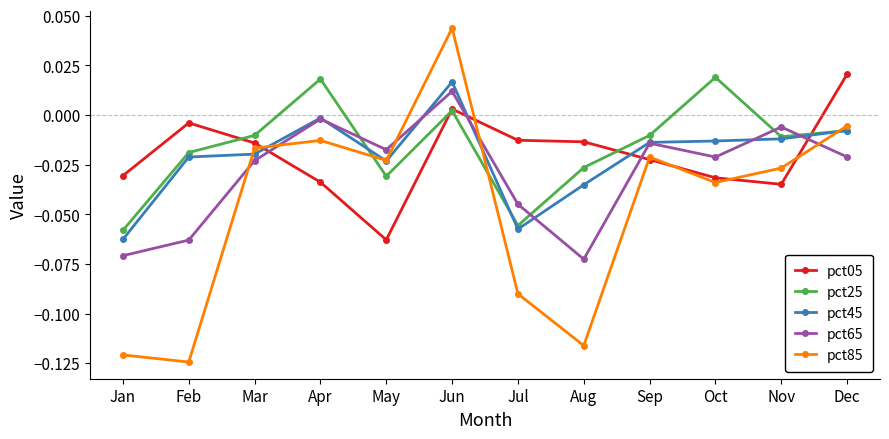

At which label does pct45 reach its minimum?

Jan